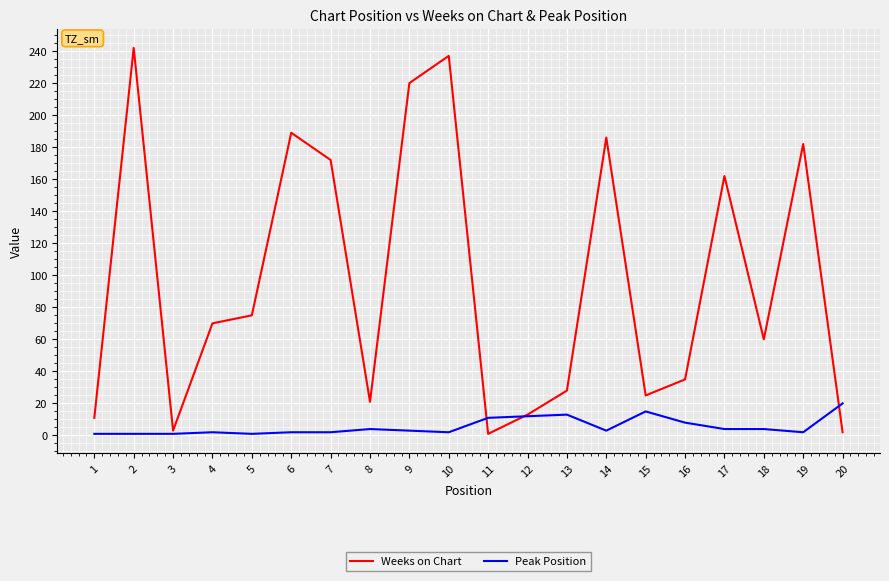

Which series has the widest spread of values?

Weeks on Chart